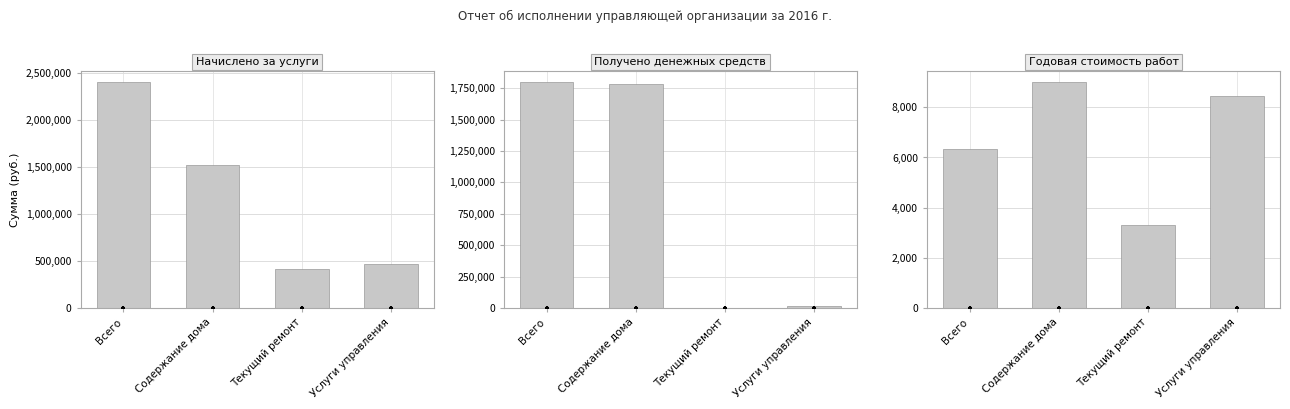

What is the total value across all series at Услуги управления?

494403.3